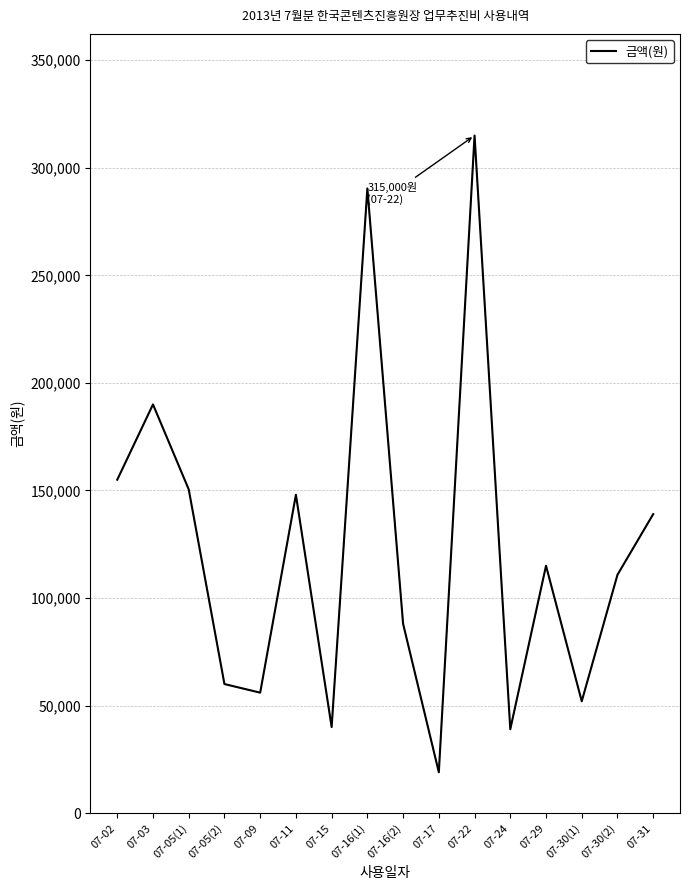

Between 07-05(2) and 07-16(1), which is larger?

07-16(1)